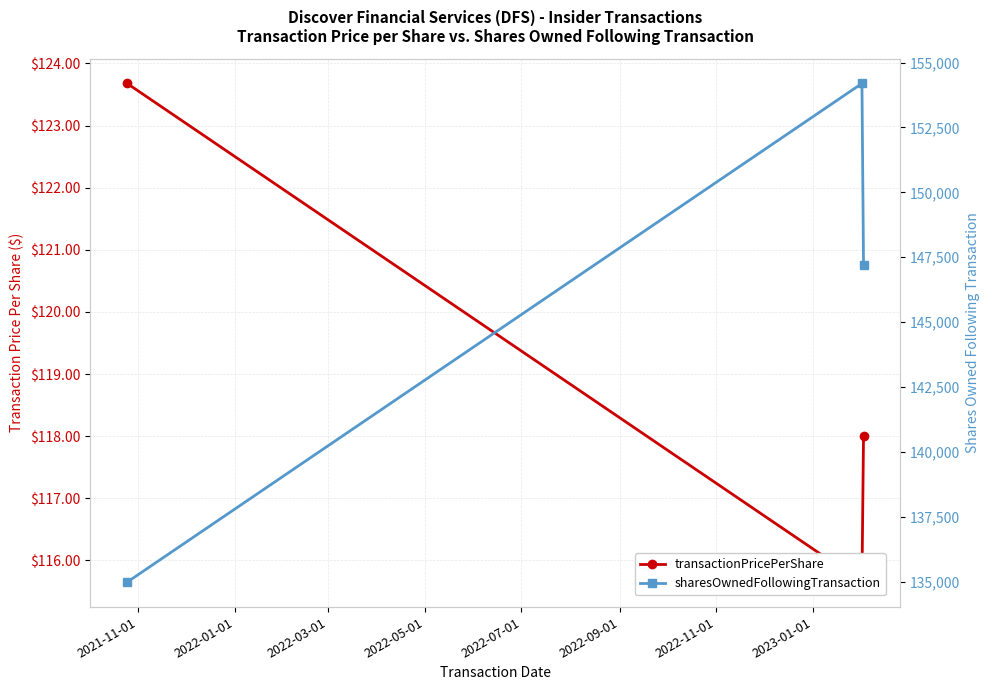

What is the average value of the transactionPricePerShare series?

119.1